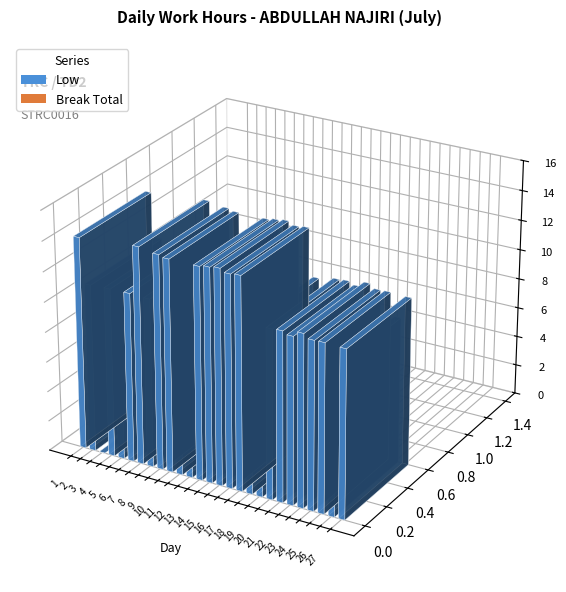

Reading left to right, transcribe all the data shown in this chart.

Low: 1=14.1	2=11.2	3=0.0	4=11.2	5=9.5	6=11.3	7=14.4	8=11.2	9=14.3	10=14.1	11=11.3	12=9.7	13=14.1	14=14.2	15=14.3	16=14.1	17=14.2	18=11.0	19=9.6	20=11.3	21=11.3	22=11.1	23=11.5	24=11.2	25=11.2	26=9.7	27=11.2
Break Total: 1=0.0	2=0.0	3=0.0	4=0.0	5=0.0	6=0.0	7=0.0	8=0.0	9=0.0	10=0.0	11=0.0	12=0.0	13=0.0	14=0.0	15=0.0	16=0.0	17=0.0	18=0.0	19=0.0	20=0.0	21=0.0	22=0.0	23=0.0	24=0.0	25=0.0	26=0.0	27=0.0